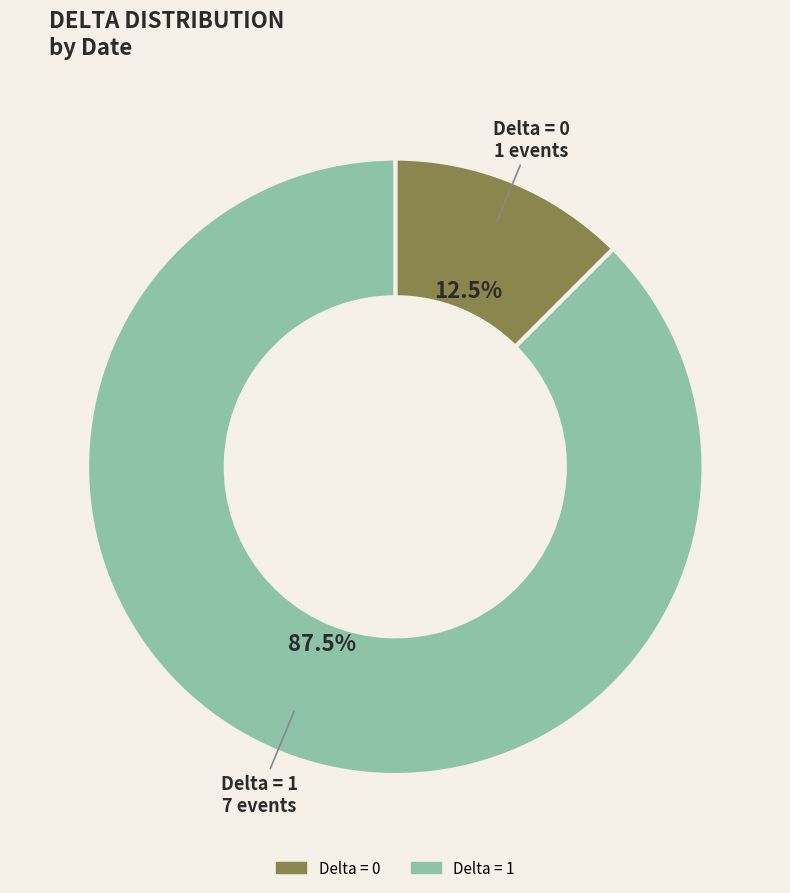

Is there a majority slice in this chart?

Yes